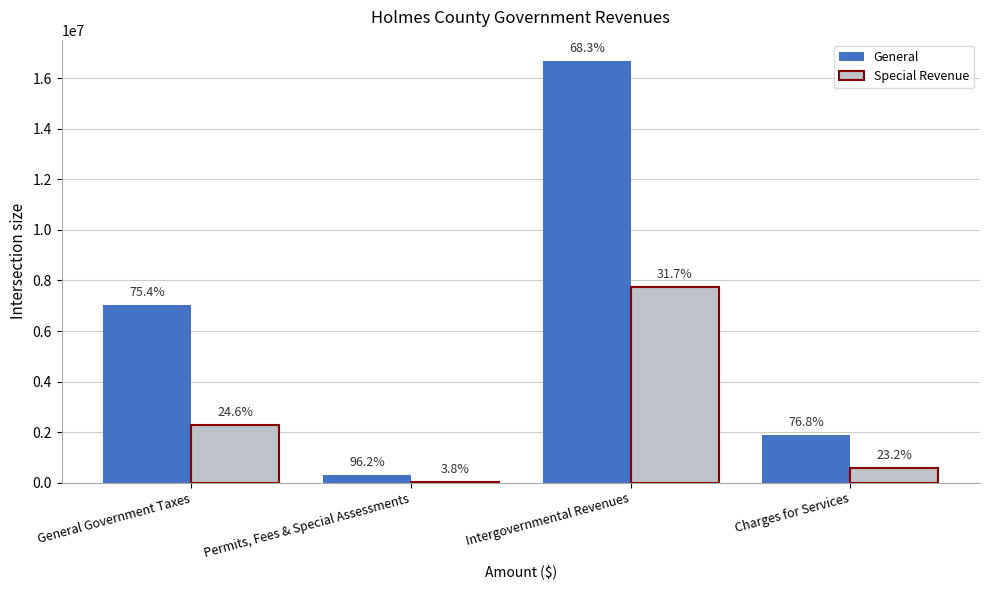

What are all the series names shown in the legend?

General, Special Revenue